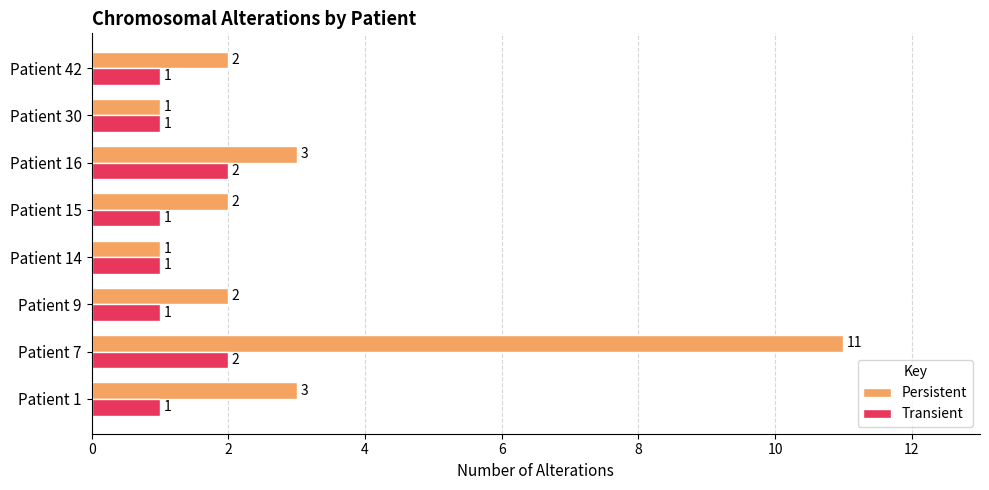

Rank the series by their average value, from lowest to highest.

Transient, Persistent